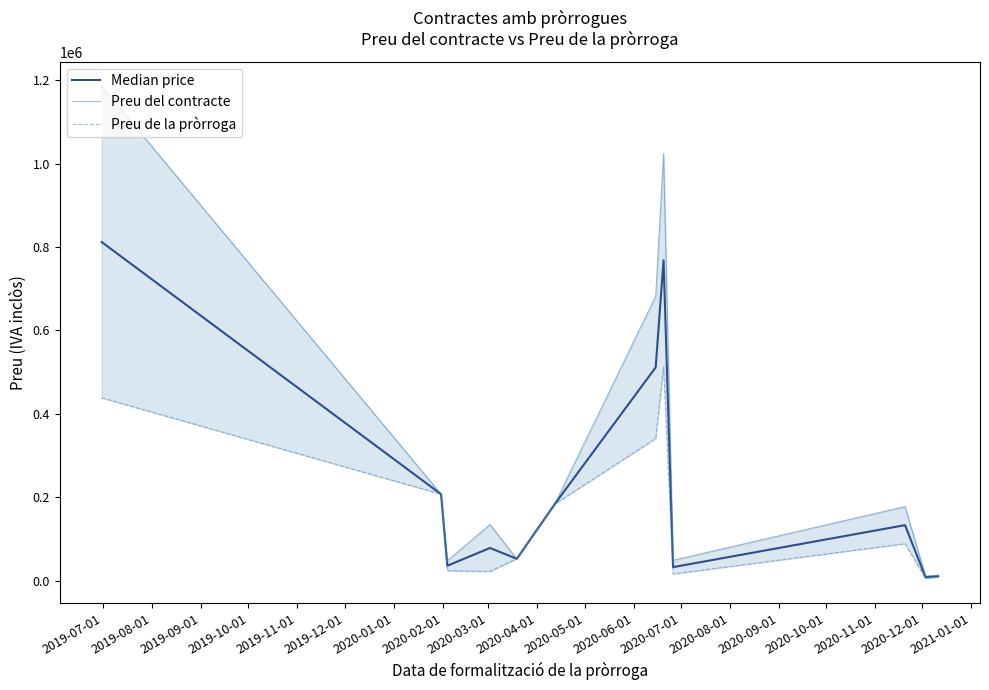

What is the label of the 10th point from the left?

2020-04-01